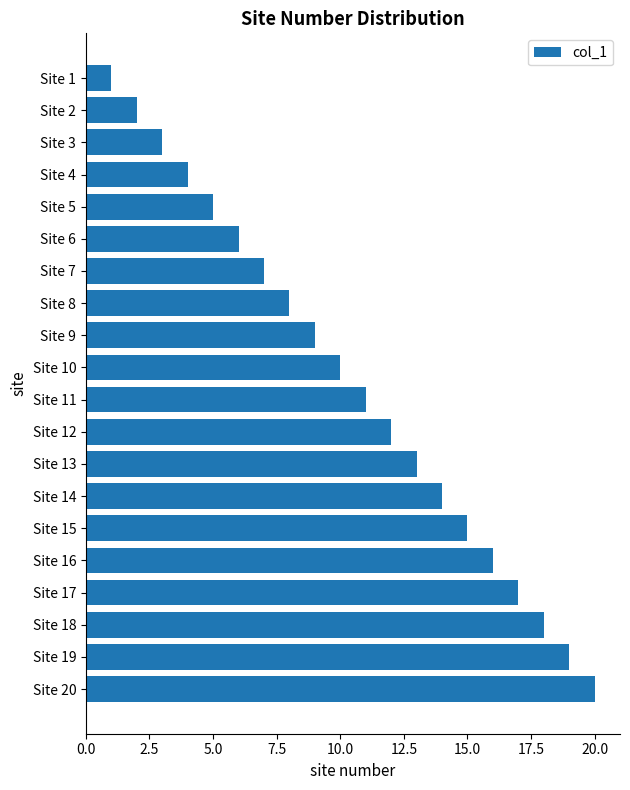

The value at Site 17 is 17. True or false?

True